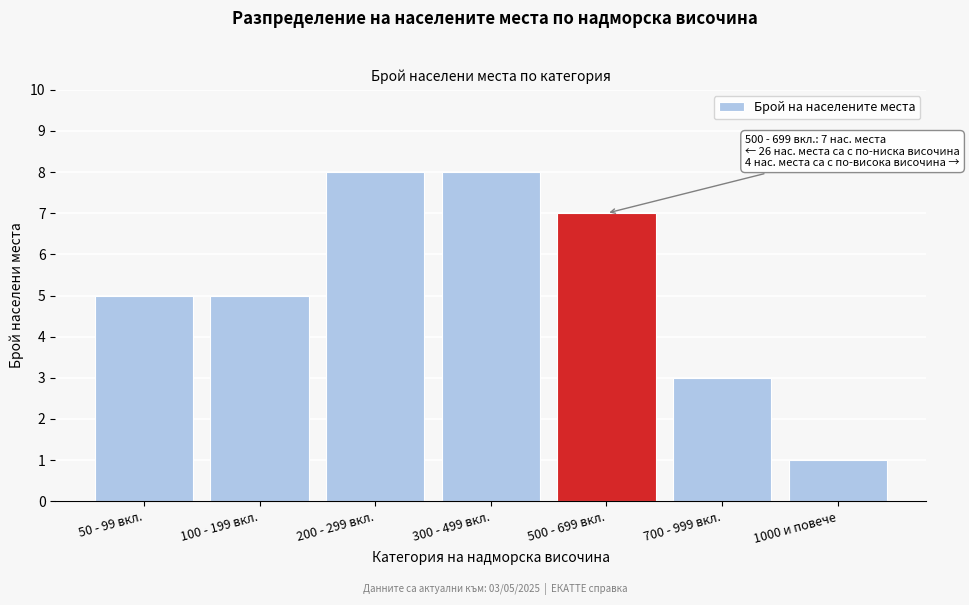

Reading left to right, transcribe all the data shown in this chart.

5	5	8	8	7	3	1